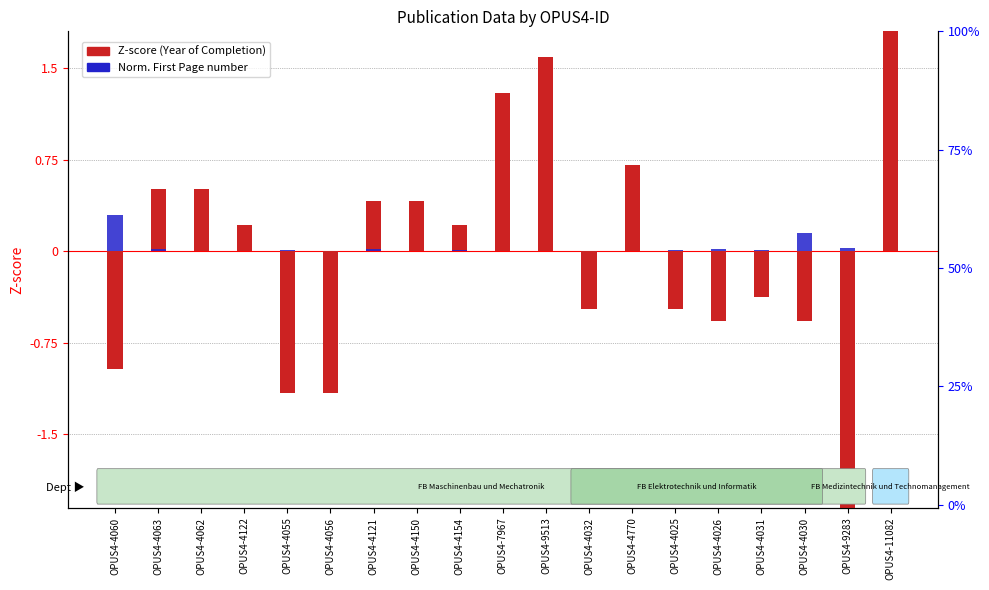

What is the label of the 19th bar from the left?

OPUS4-11082